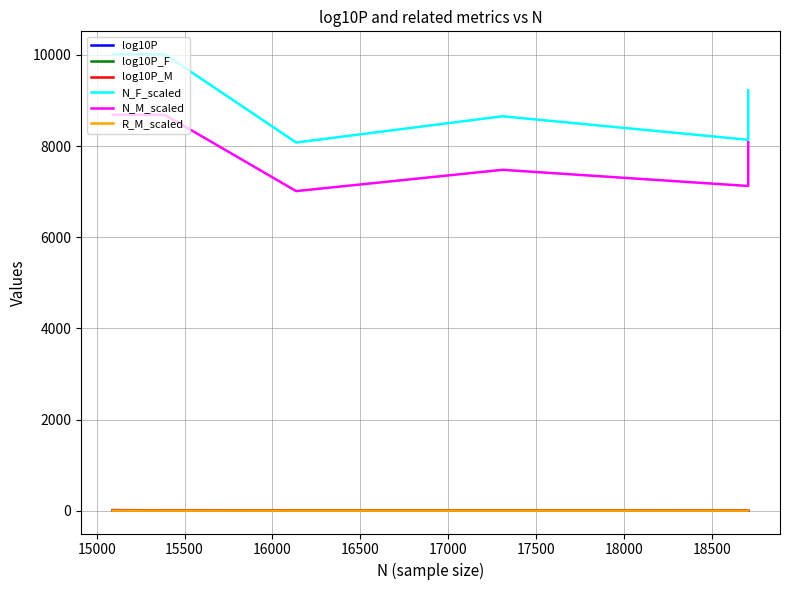

How many values in the N_F_scaled series are below 9224?

4